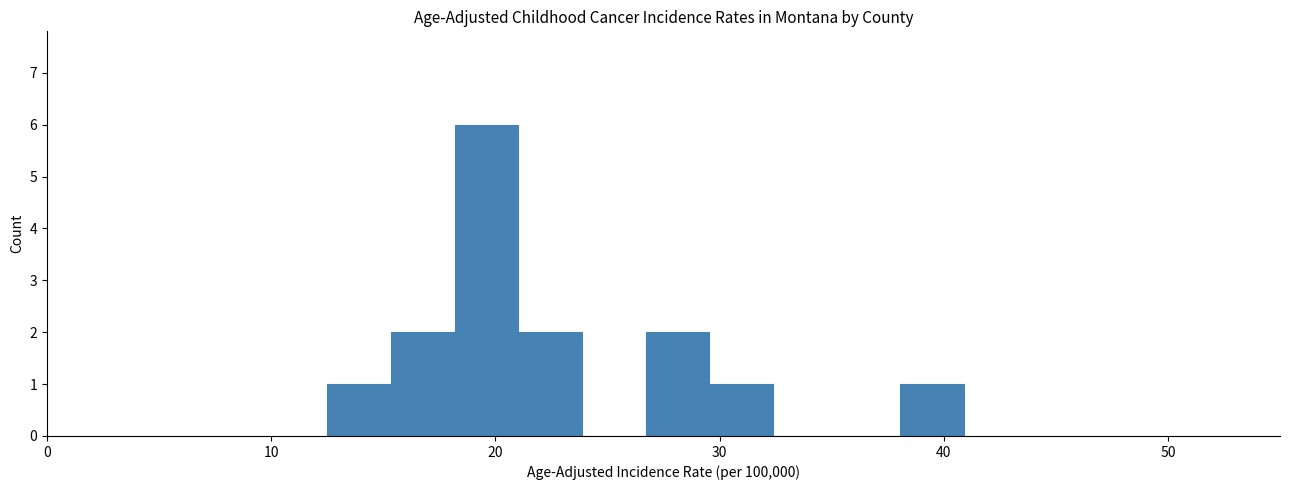

Read against the x-axis, roughly where is the centre of the tallest bar?

20